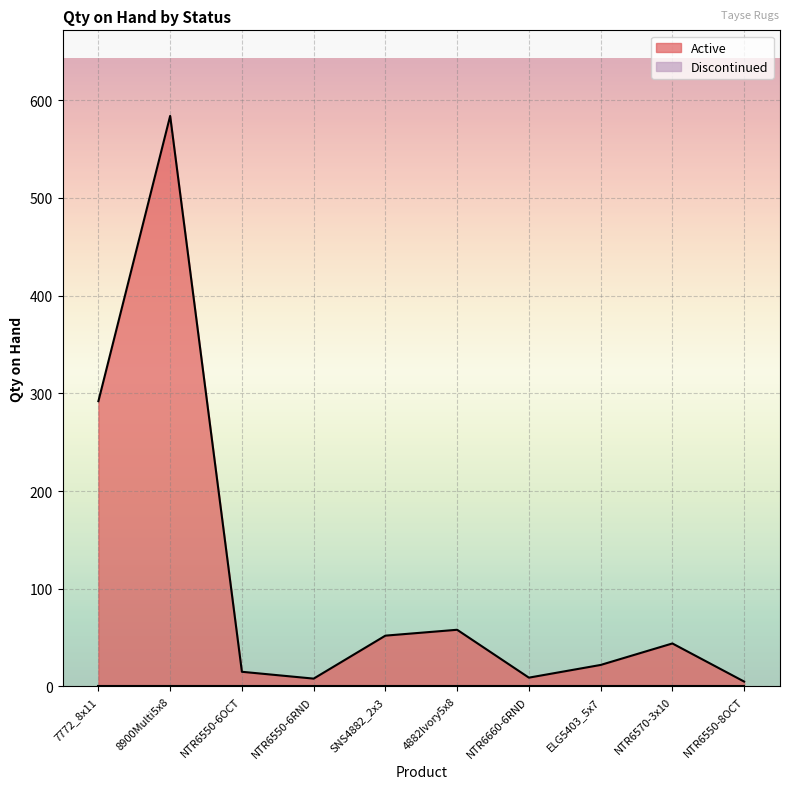

At which category does the chart reach its minimum across all series?

NTR6550-8OCT